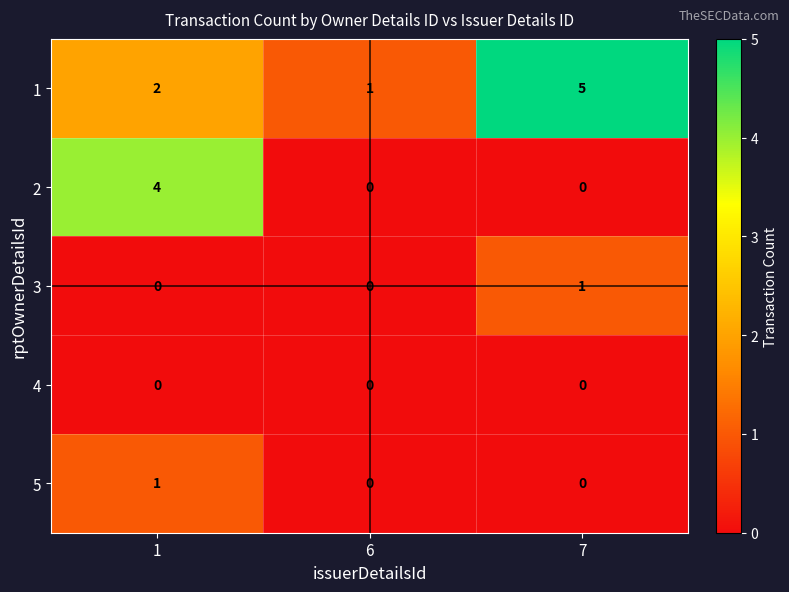

Which series has the largest total across all categories?

1